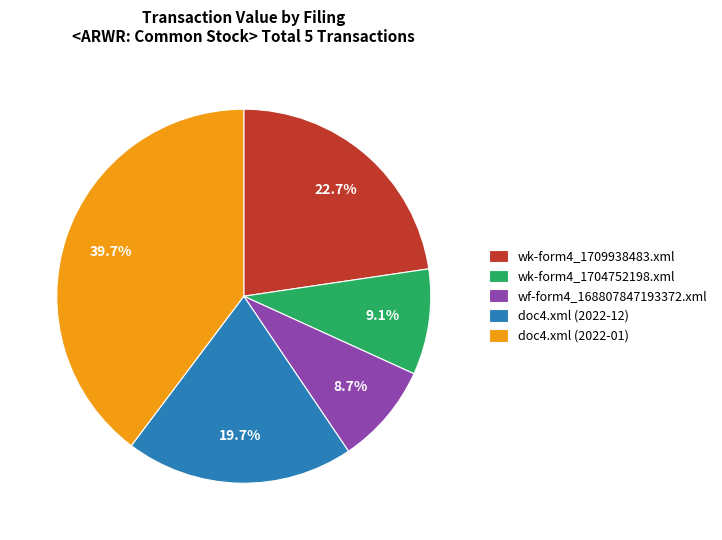

What percentage is the wk-form4_1704752198.xml slice, to the nearest percent?

9%